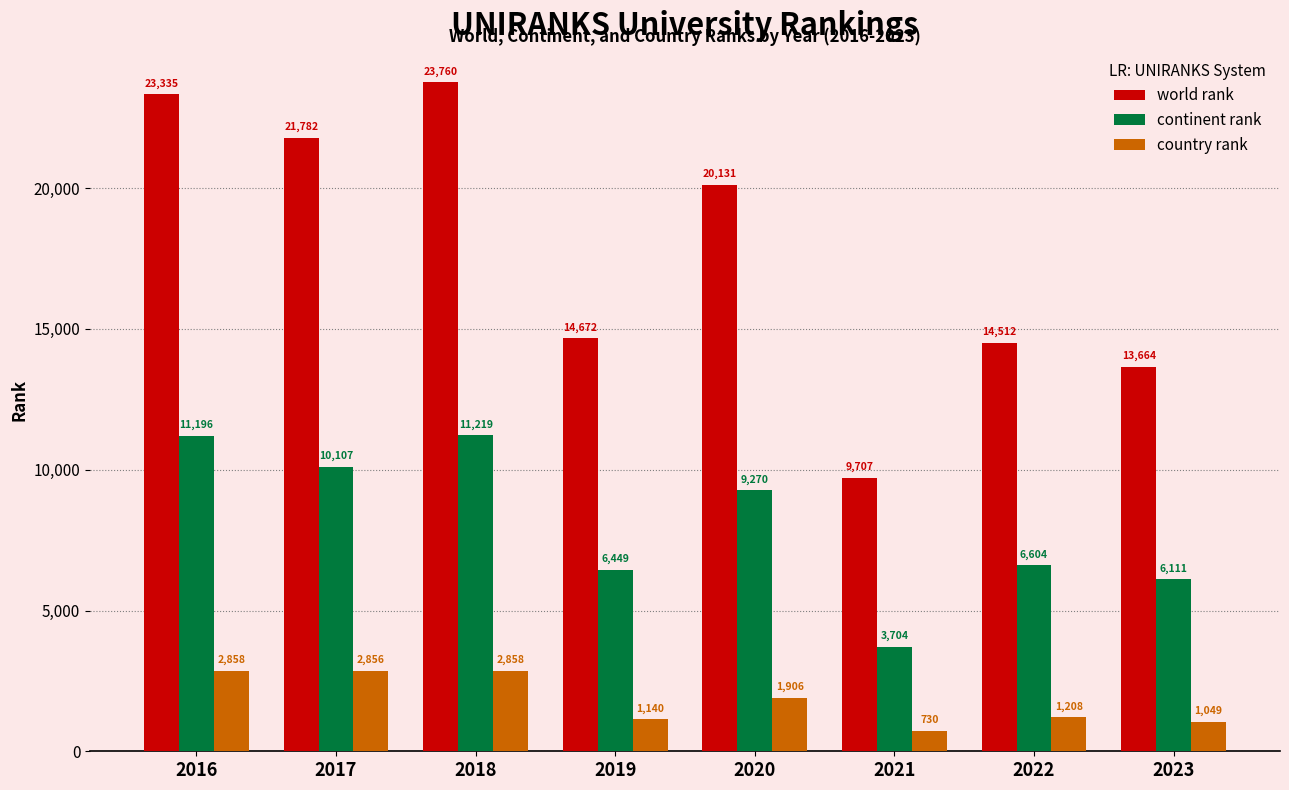

List the series in order of their peak value, highest first.

world rank, continent rank, country rank